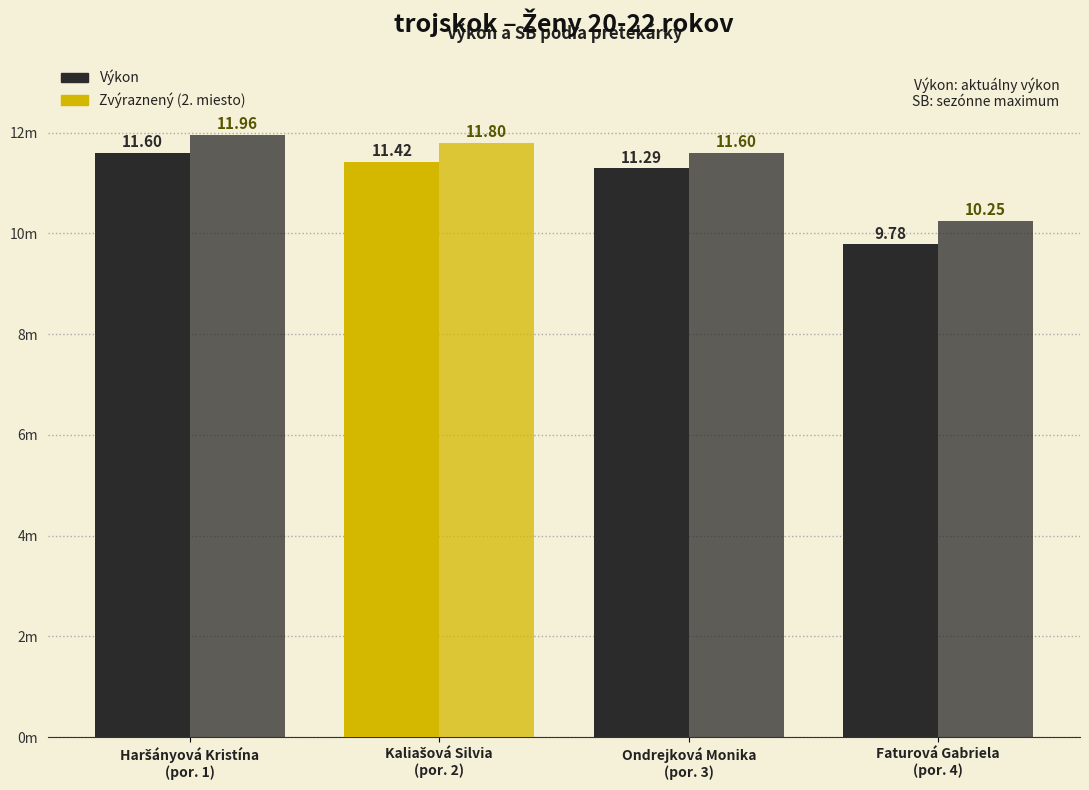

Is it true that SB equals 11.8 at Kaliašová Silvia
(por. 2)?

True